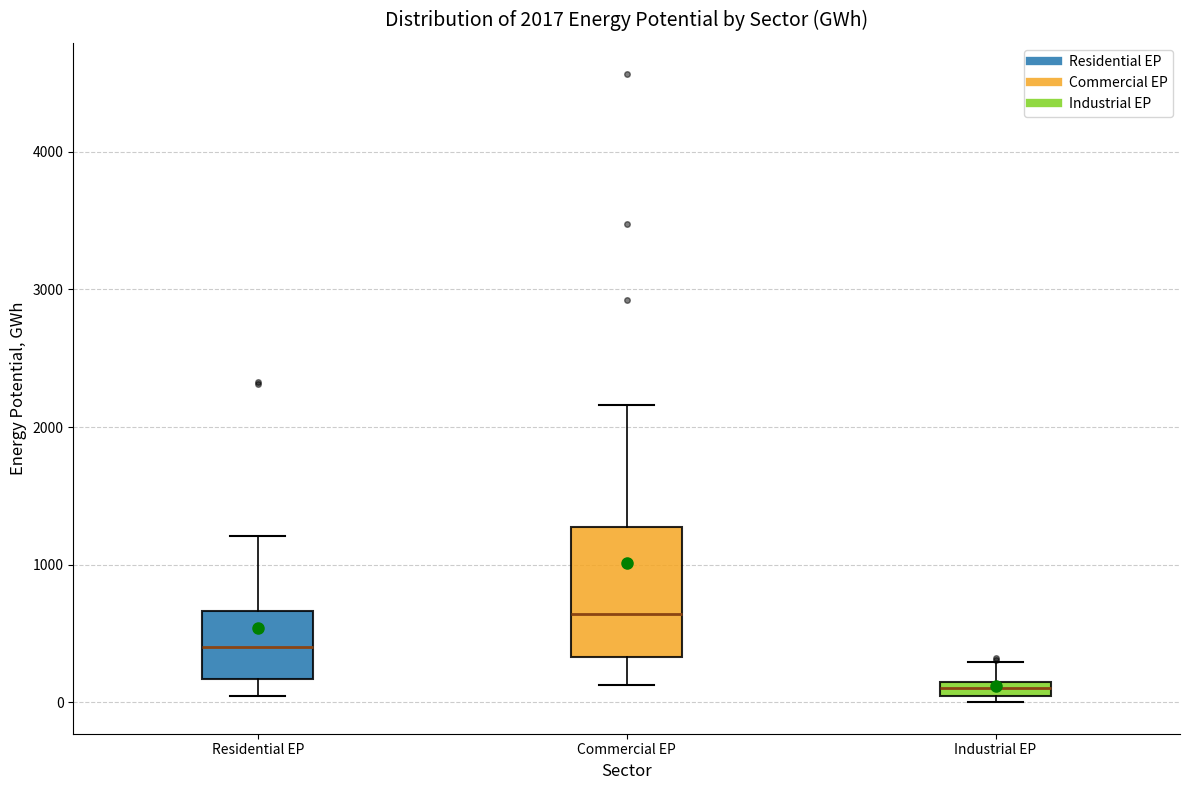

Which box is the tallest, from its lower edge to its upper edge?

Commercial EP